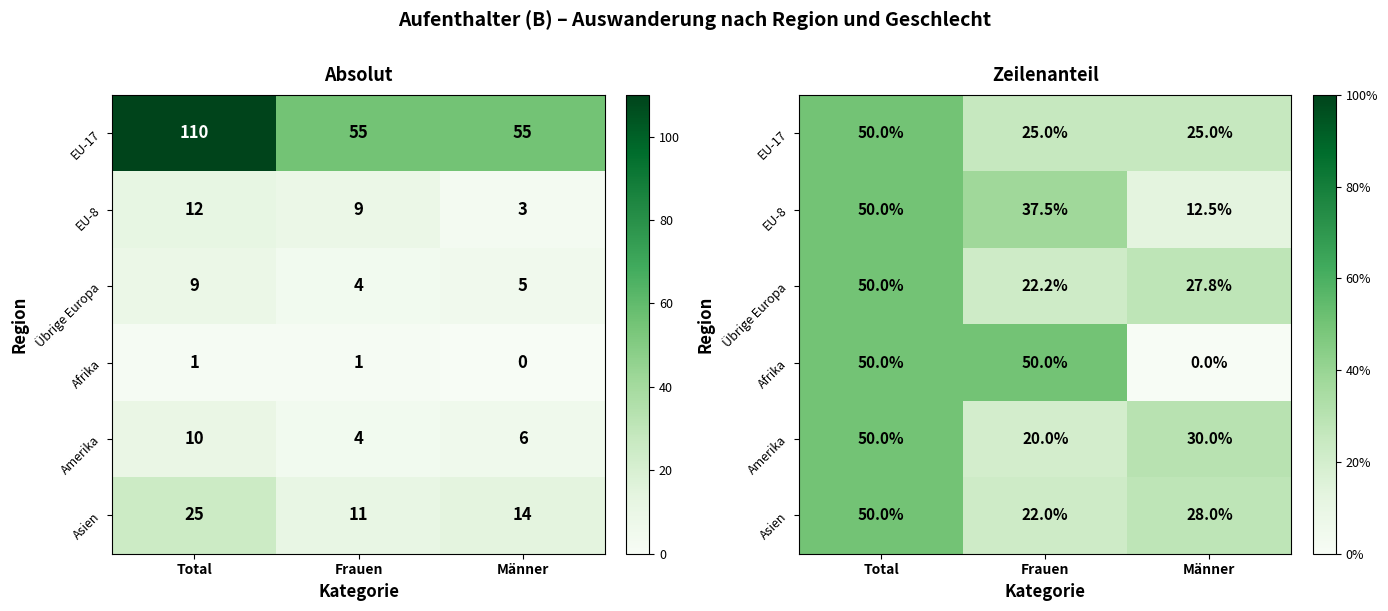

At which label does EU-8 reach its minimum?

Männer